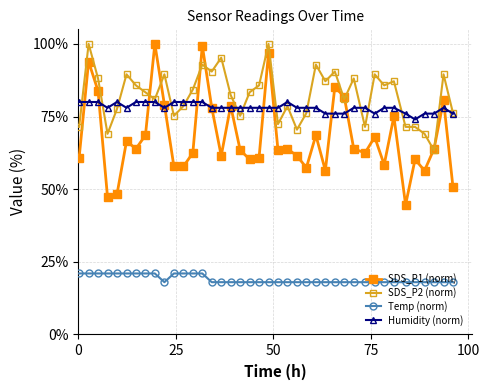

Which series has the widest spread of values?

SDS_P1 (norm)